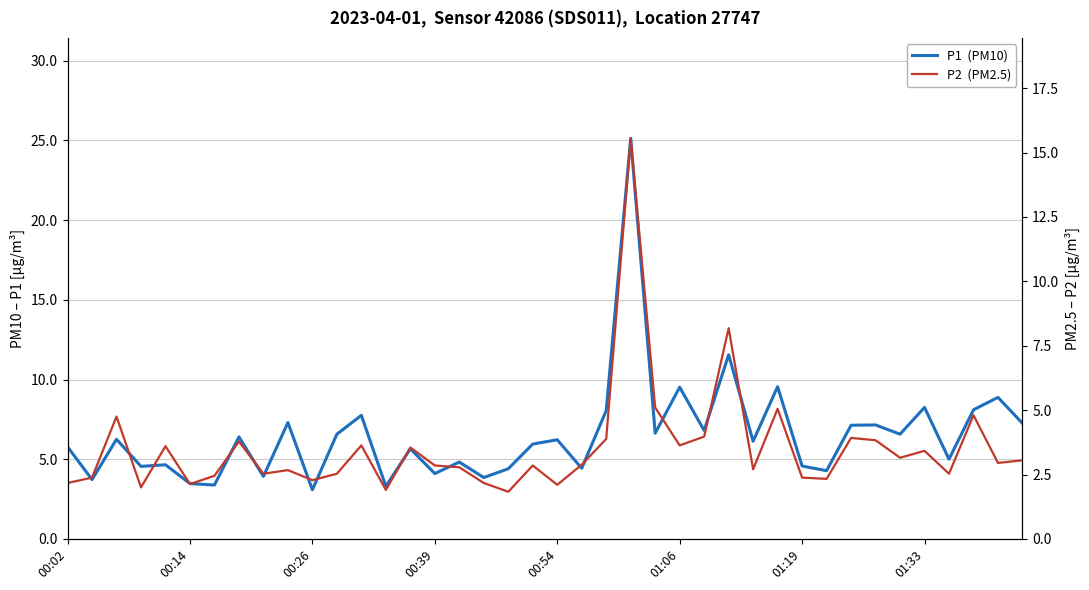

What is the average value of the P1  (PM10) series?

6.5